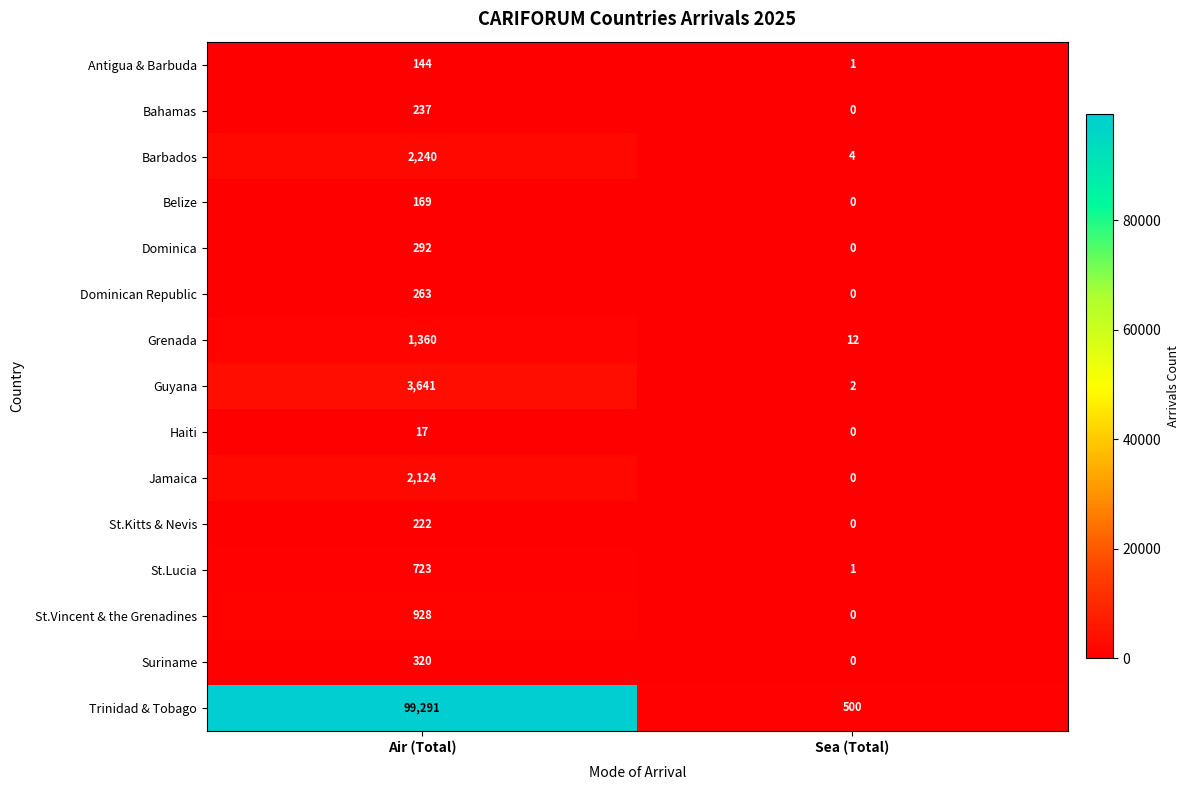

What is the average value of the Barbados series?

1122